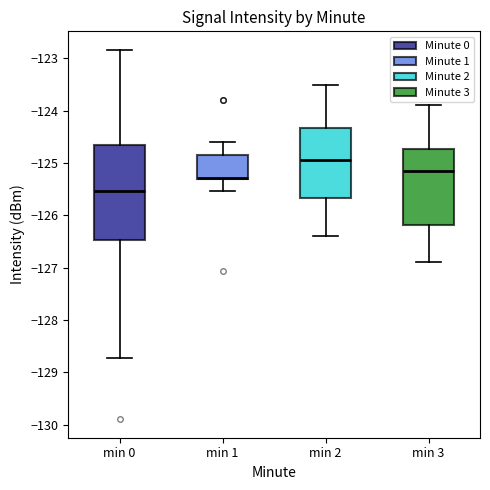

Which box's median line is the highest?

min 2